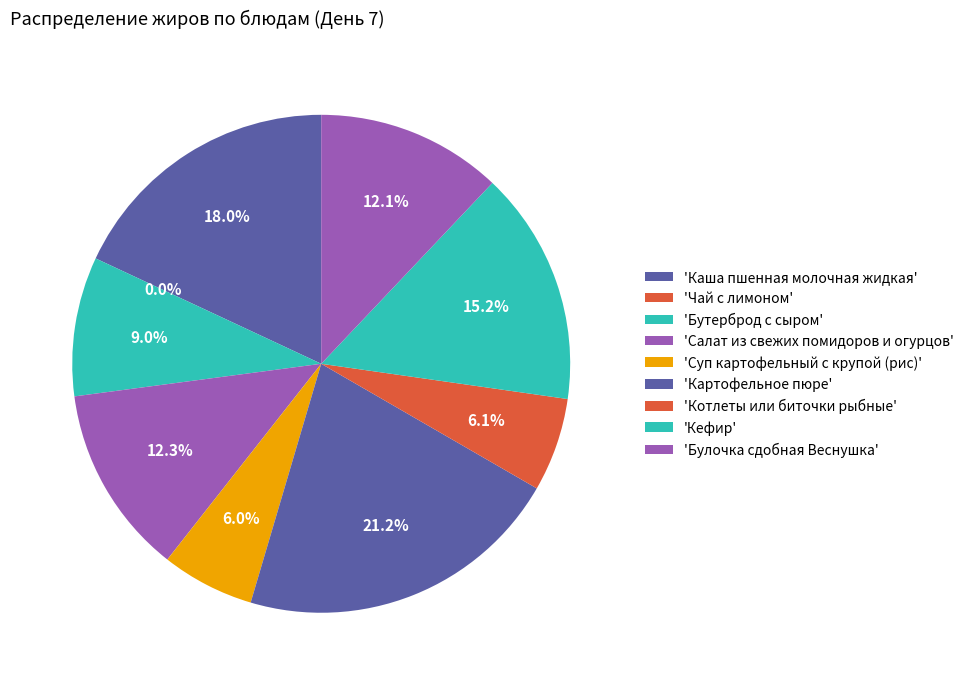

True or false: Котлеты или биточки рыбные accounts for 16% of the total.

False